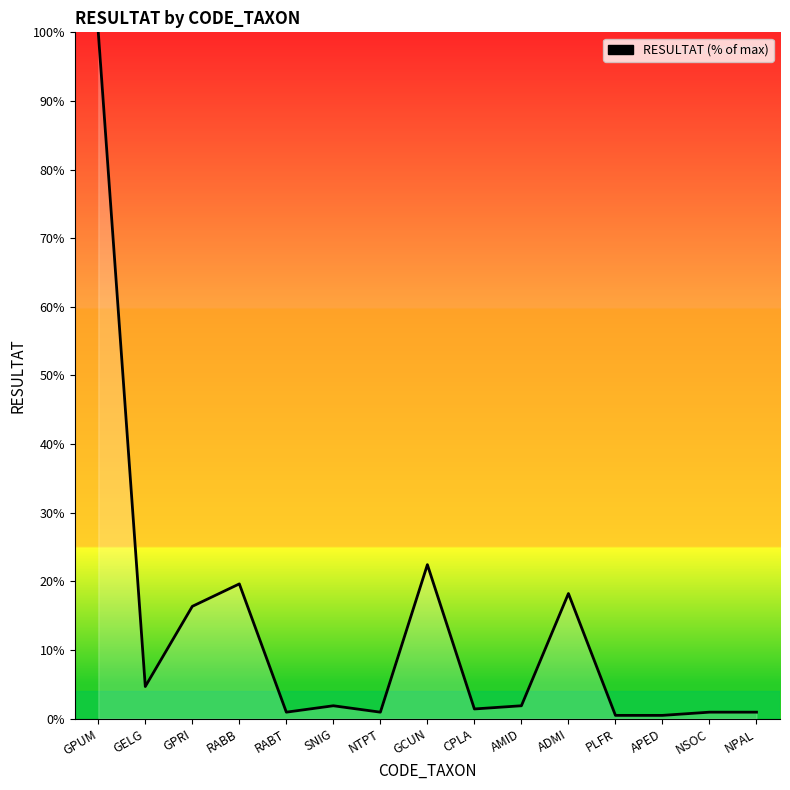

Reading right to left, what are all the values shown in this chart?

0.9	0.9	0.5	0.5	18.2	1.9	1.4	22.4	0.9	1.9	0.9	19.6	16.4	4.7	100.0